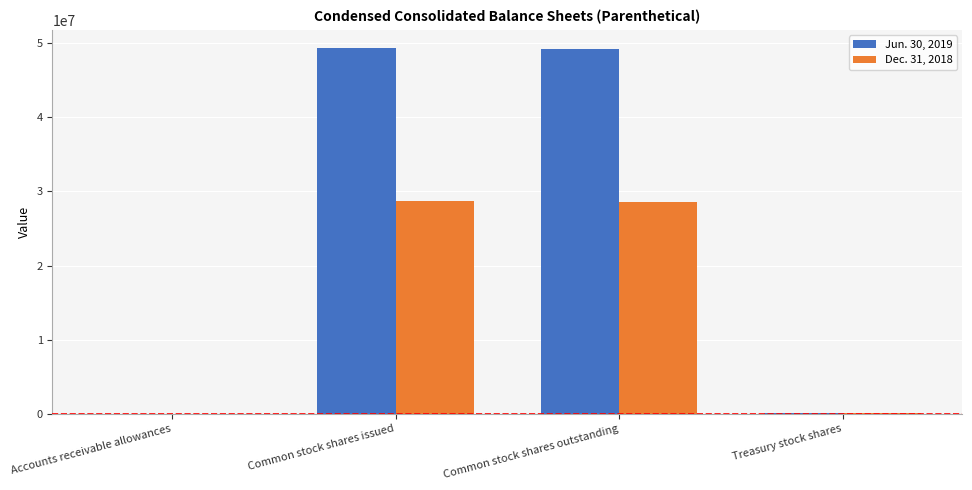

True or false: Jun. 30, 2019 has a value of 49350266 at Common stock shares issued.

True